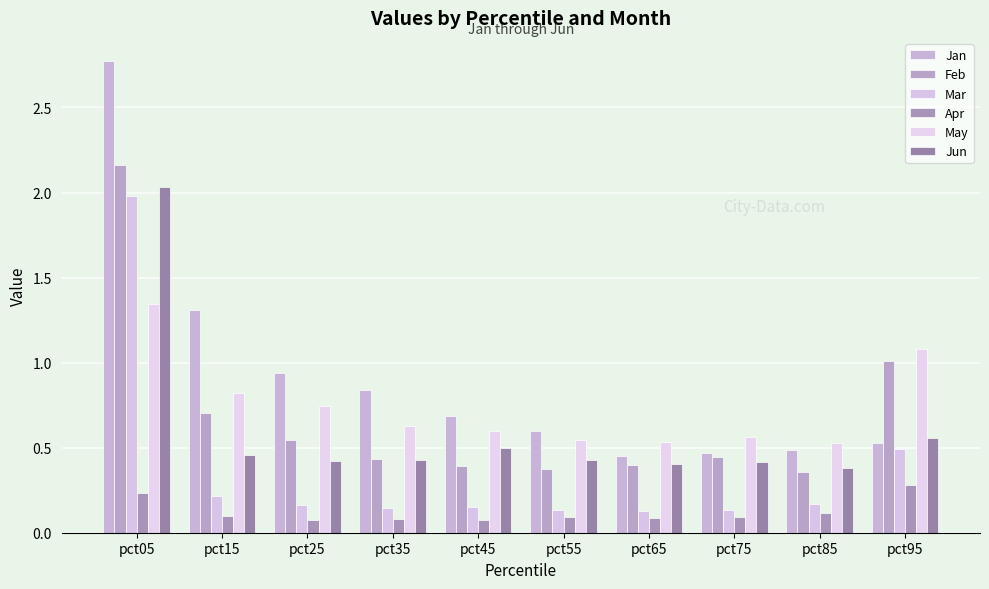

The Jun series shows 0.2 at pct65. True or false?

False